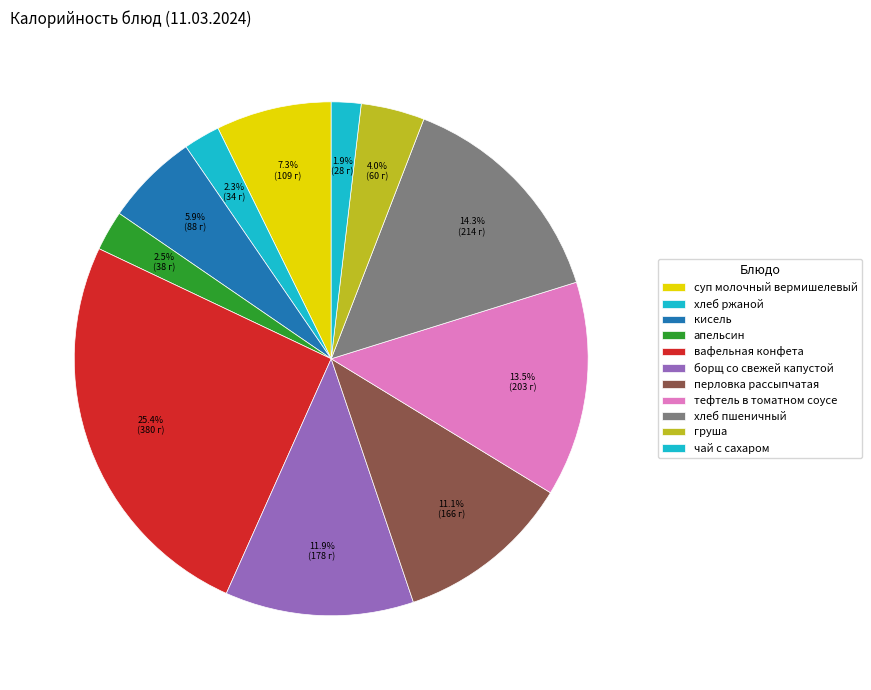

To the nearest percent, what portion does чай с сахаром represent?

2%